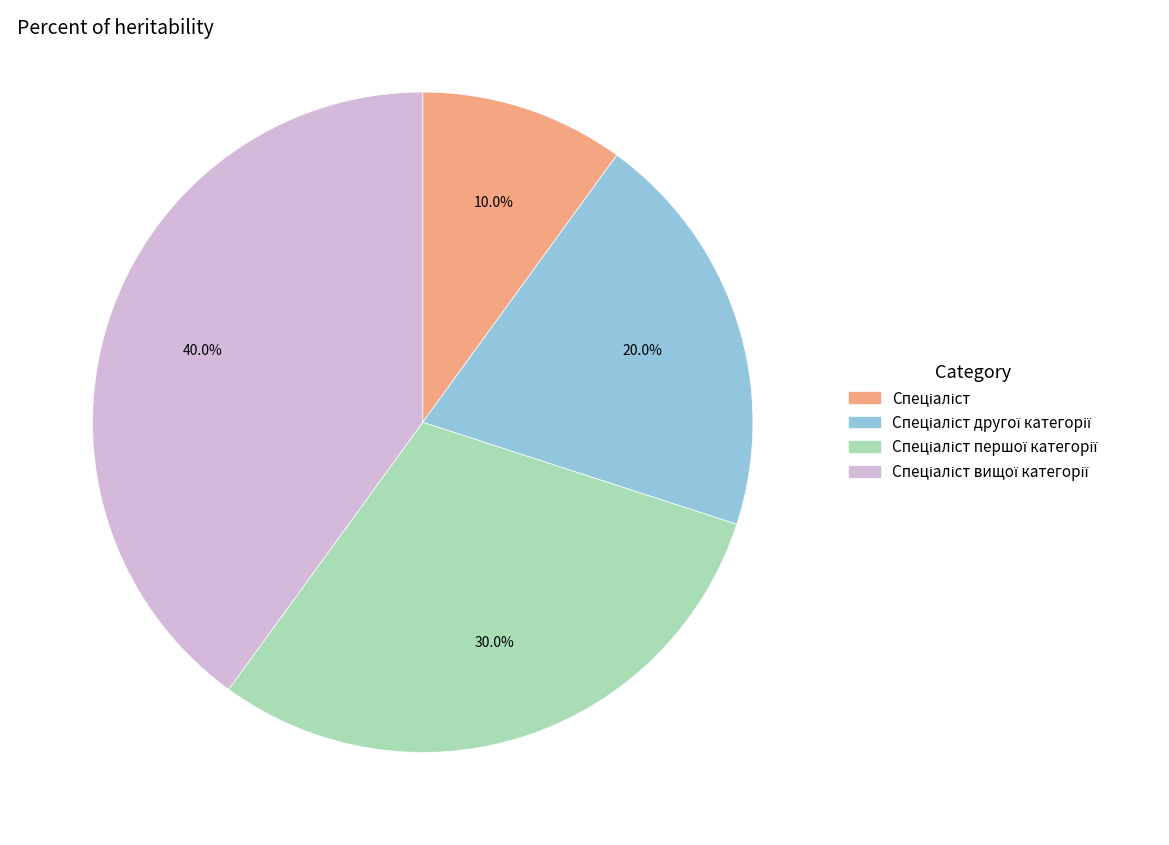

Count the number of slices in the pie.

4